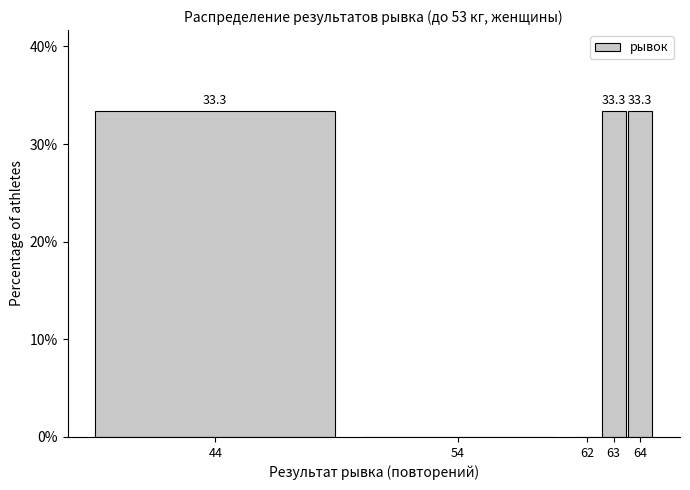

Reading left to right, what are all the values shown in this chart?

44=33.3	54=0.0	62=0.0	63=33.3	64=33.3